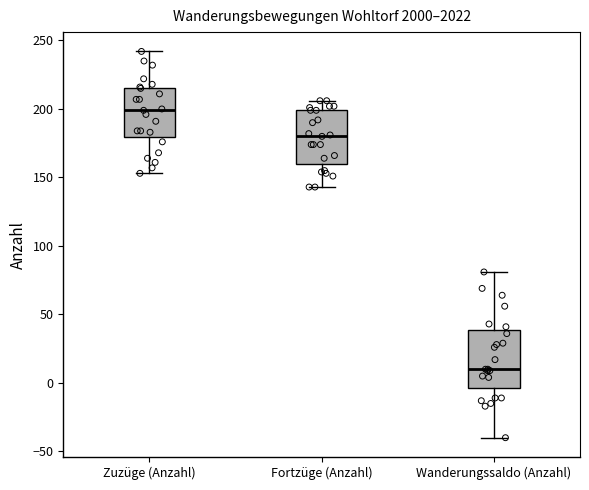

Where is the upper edge of the box for Zuzüge (Anzahl) on the y-axis? The values are not printed on the chart, so give them approximately, as read against the axis.

215